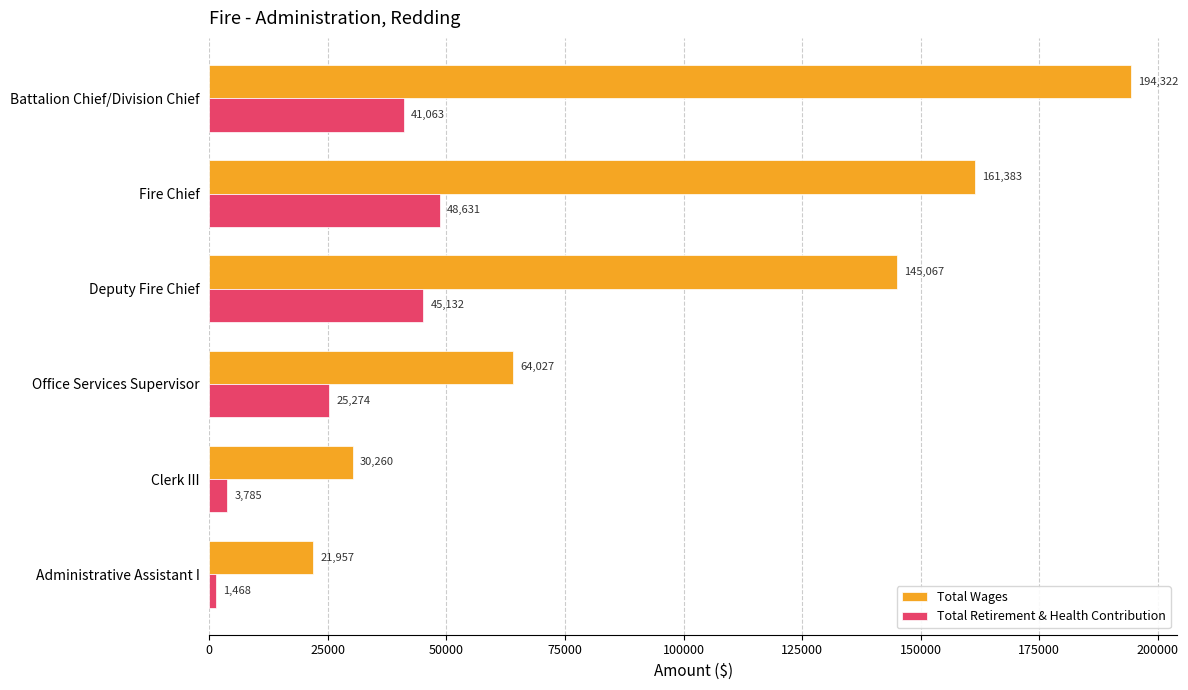

What is the sum of the Total Wages values at Office Services Supervisor and Fire Chief?

225410